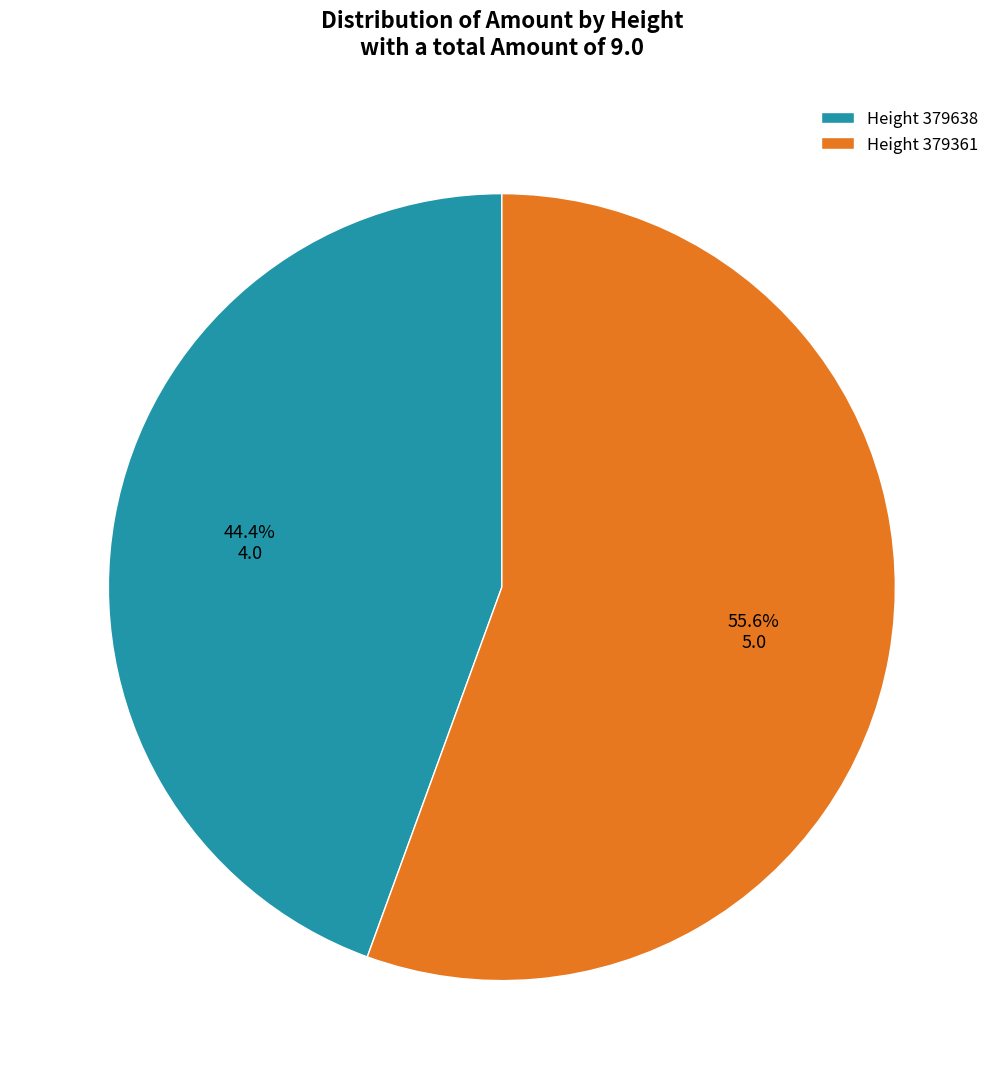

Which slice is the largest?

Height 379361